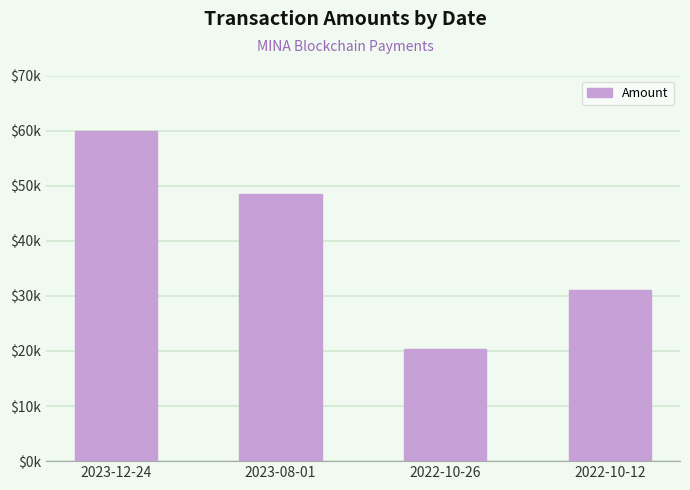

Between 2023-08-01 and 2023-12-24, which is larger?

2023-12-24